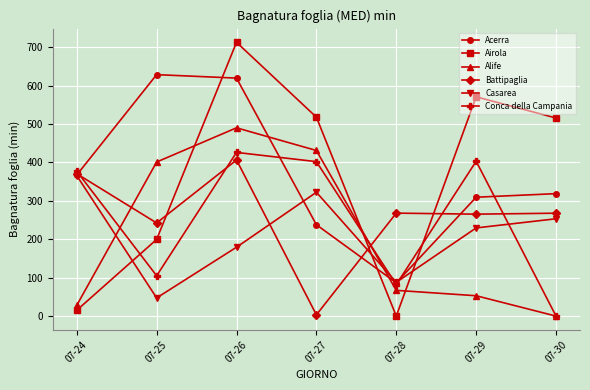

Where do Conca della Campania and Battipaglia first cross each other?

07-24 and 07-25